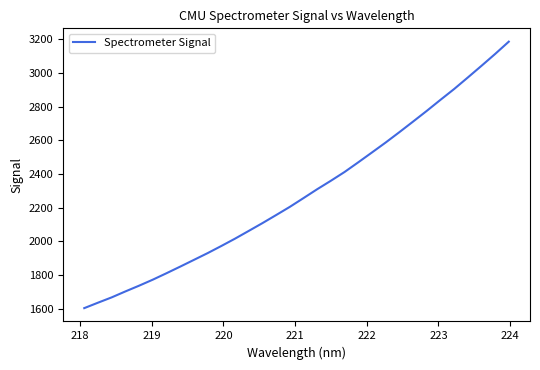

What is the difference between the maximum and minimum values?

1581.2